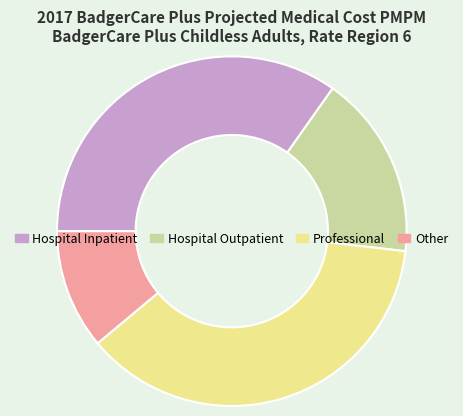

Which slice is the smallest?

Other